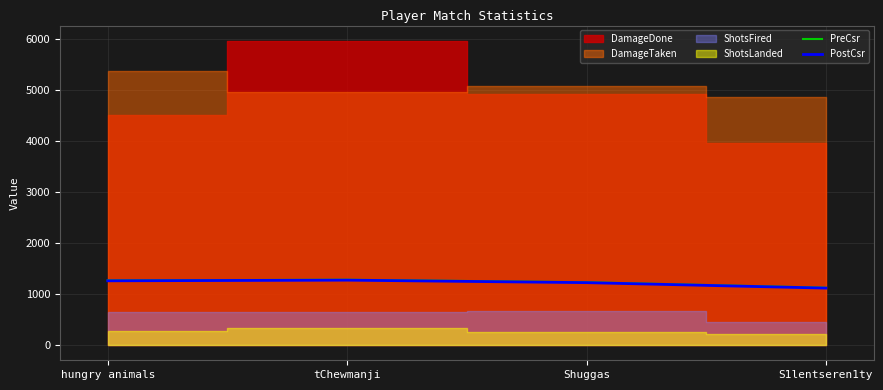

What is the sum of the PreCsr values at hungry animals and S1lentseren1ty?

2392